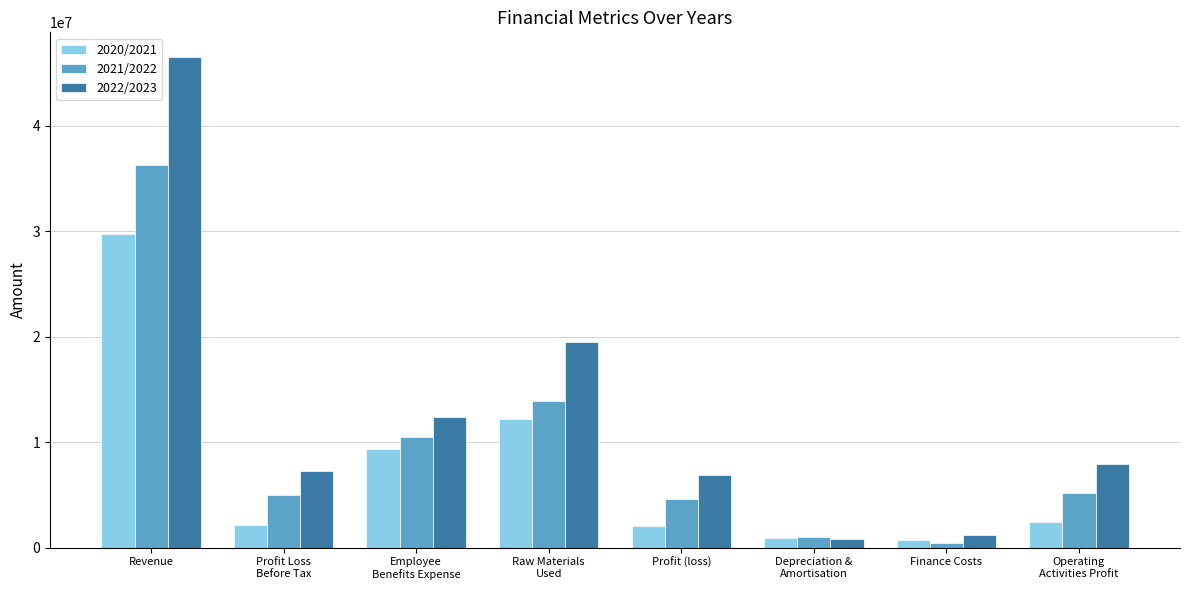

Rank the series at Revenue from lowest to highest value.

2020/2021, 2021/2022, 2022/2023